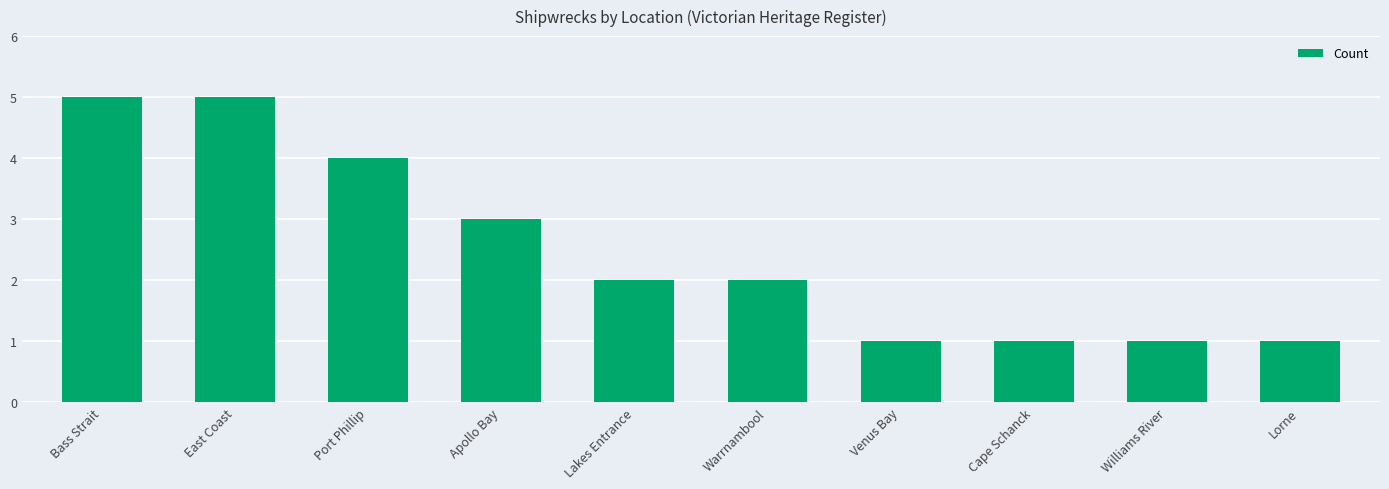

What position from the right is Cape Schanck?

3